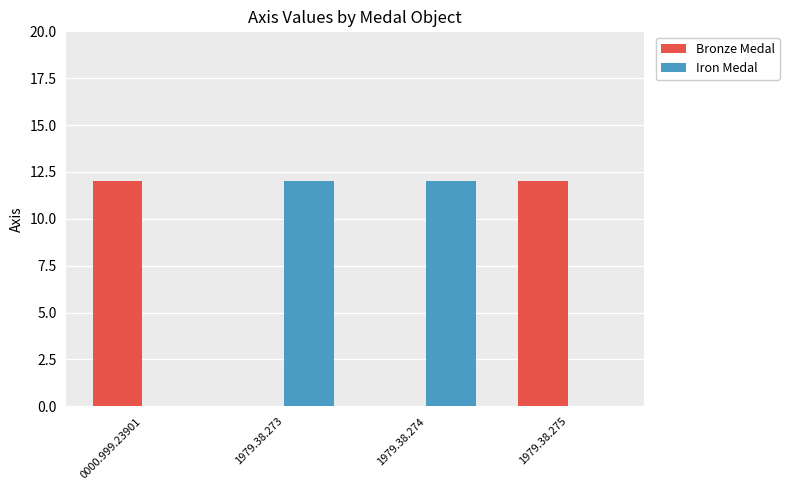

True or false: Iron Medal has a value of 7 at 0000.999.23901.

False